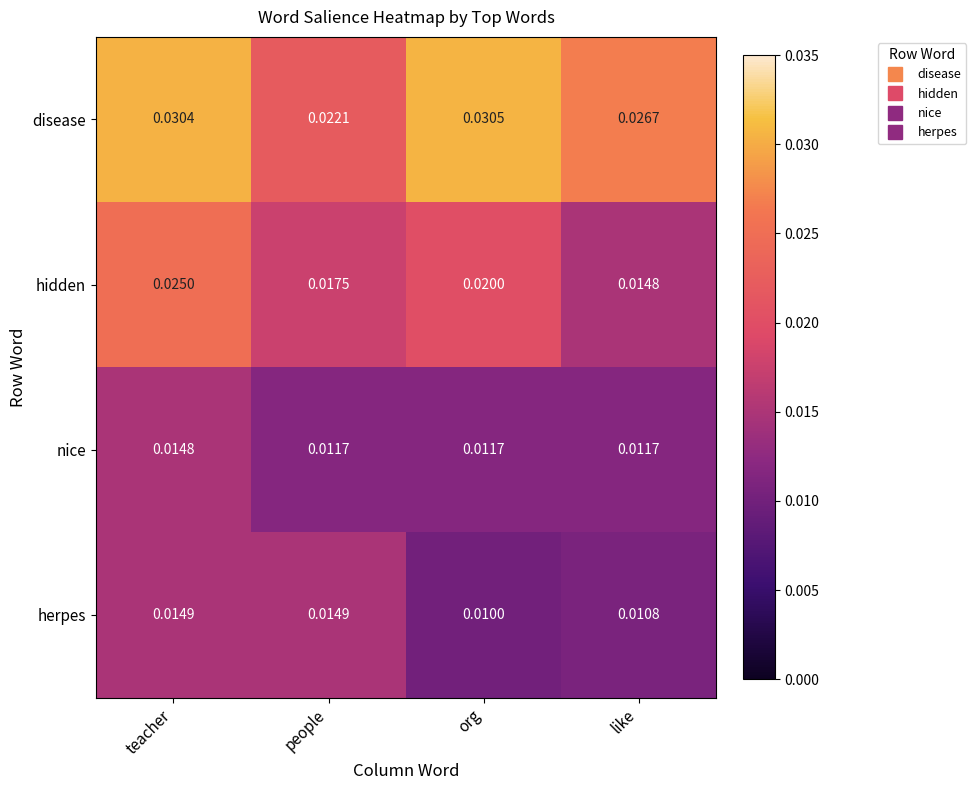

Where is disease nearest to the value 0?

people